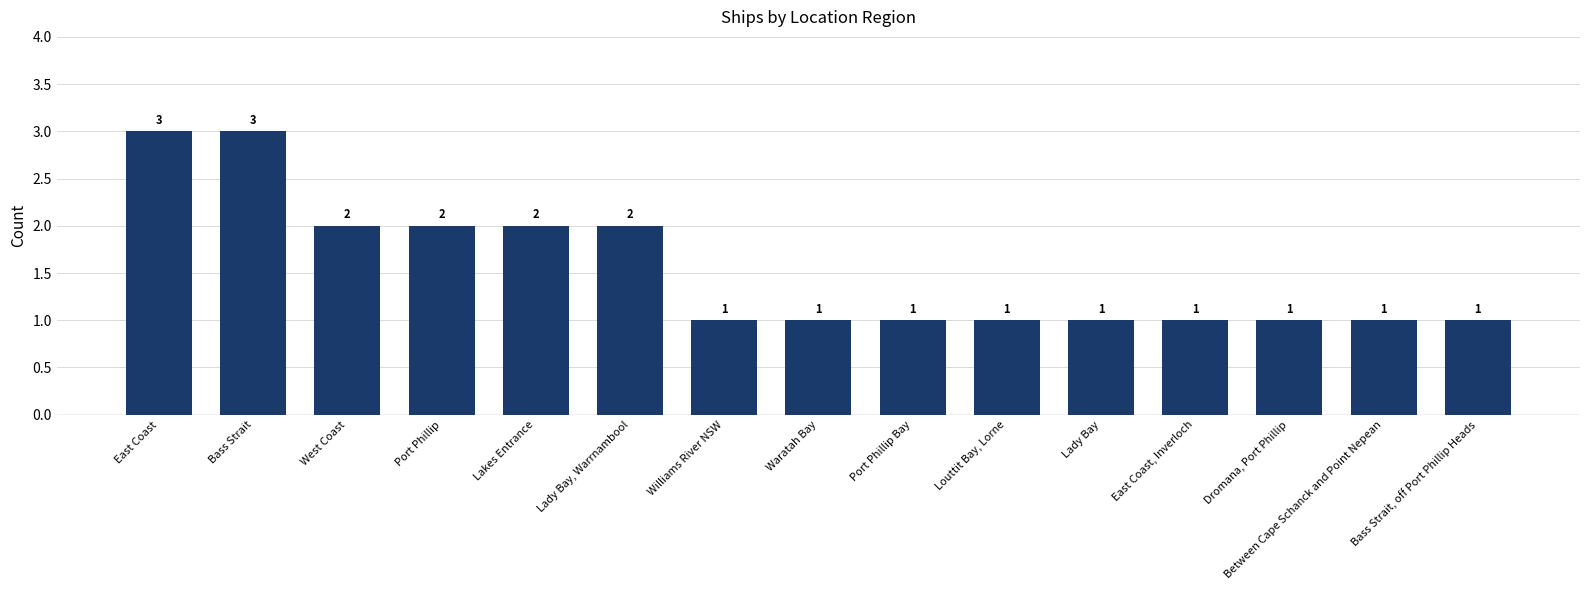

Reading right to left, list all the values displayed in this chart.

1	1	1	1	1	1	1	1	1	2	2	2	2	3	3